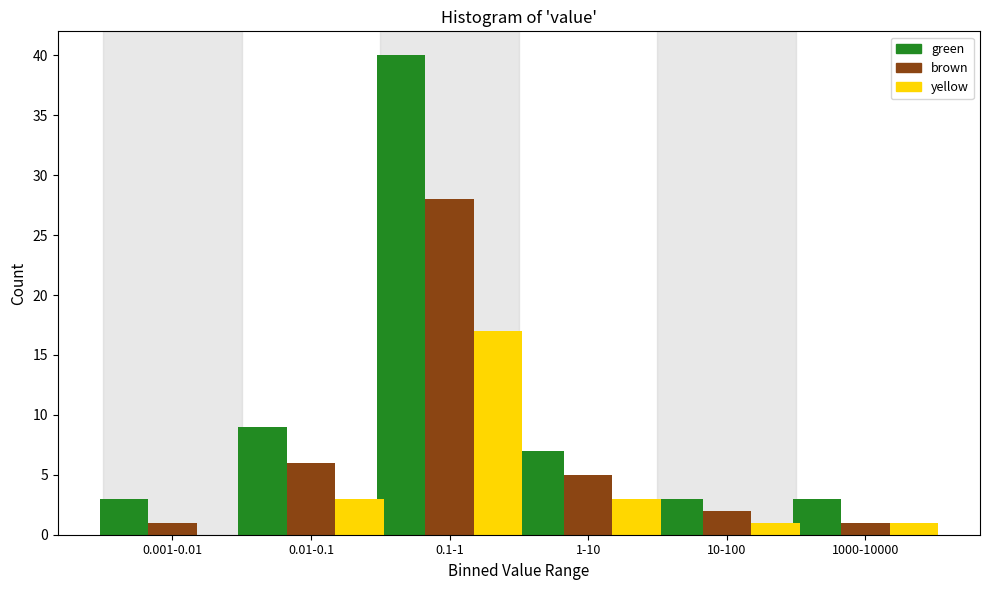

Reading left to right, list all the values displayed in this chart.

green: 0.001-0.01=3	0.01-0.1=9	0.1-1=40	1-10=7	10-100=3	1000-10000=3
brown: 0.001-0.01=1	0.01-0.1=6	0.1-1=28	1-10=5	10-100=2	1000-10000=1
yellow: 0.001-0.01=0	0.01-0.1=3	0.1-1=17	1-10=3	10-100=1	1000-10000=1